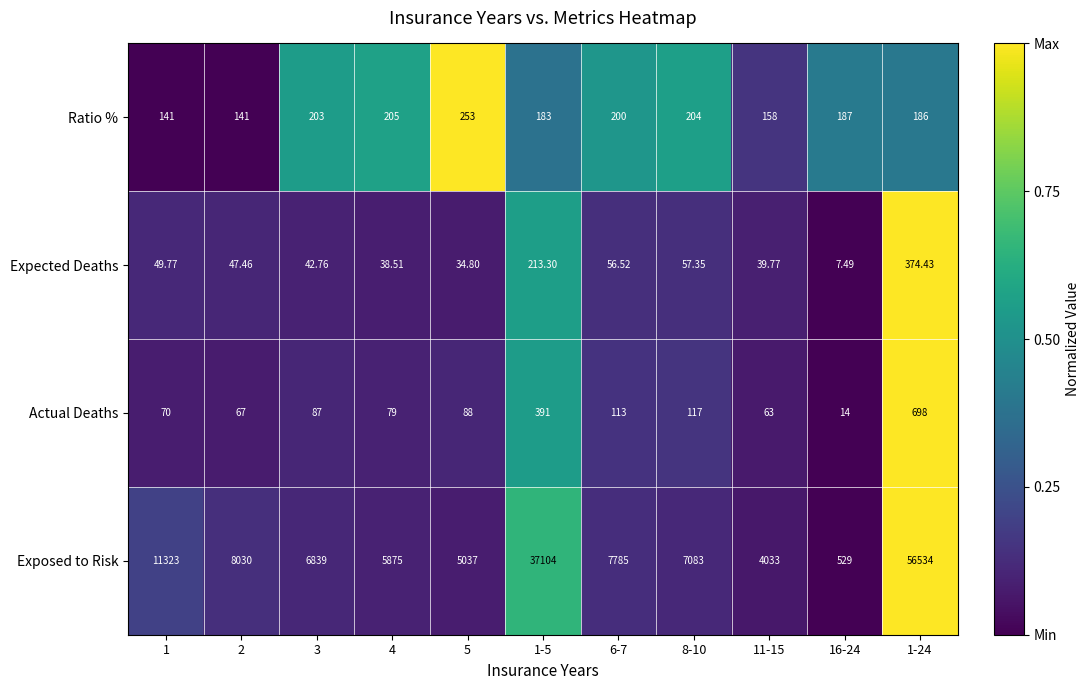

Rank the series at 16-24 from lowest to highest value.

Expected Deaths, Actual Deaths, Ratio %, Exposed to Risk